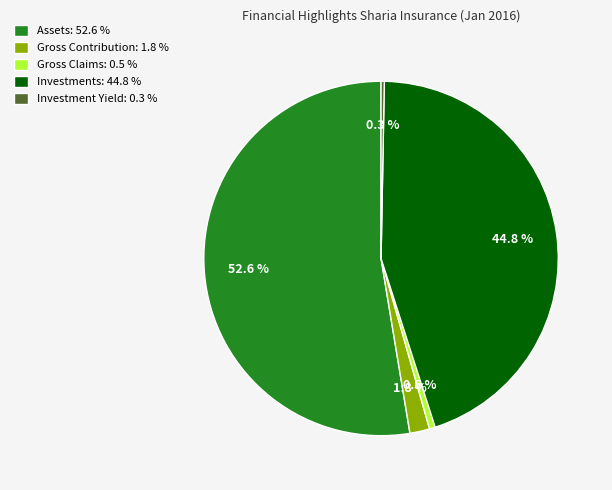

Is there any slice that represents more than half of the pie?

Yes